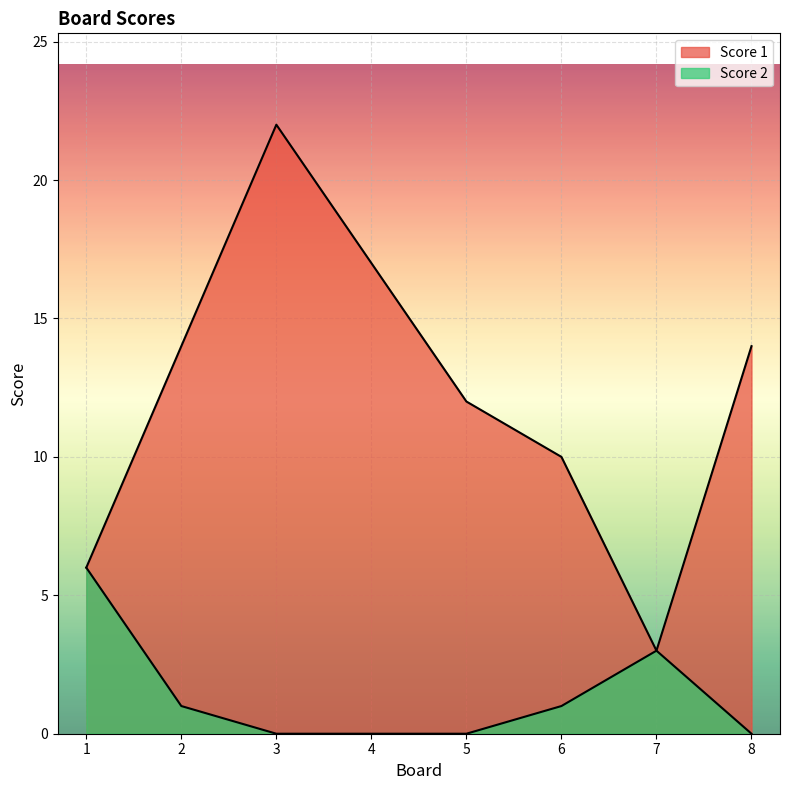

Rank the series at 7 from lowest to highest value.

Score 1, Score 2